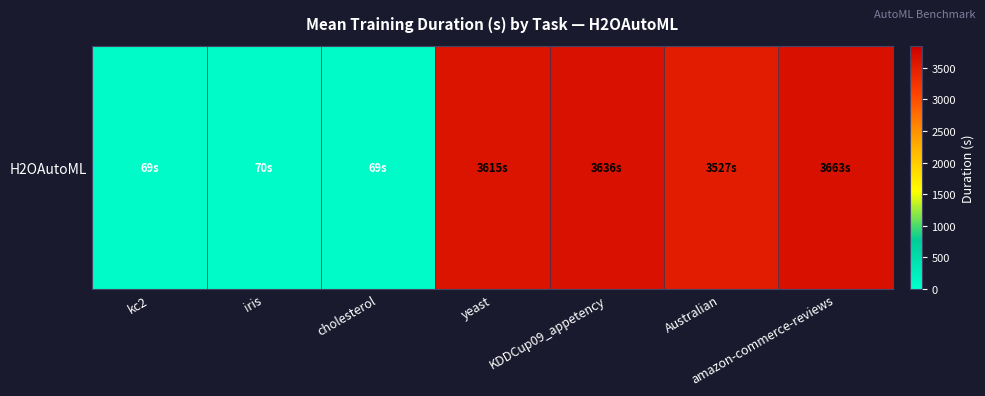

List the labels in order of value, smallest first.

cholesterol, kc2, iris, Australian, yeast, KDDCup09_appetency, amazon-commerce-reviews